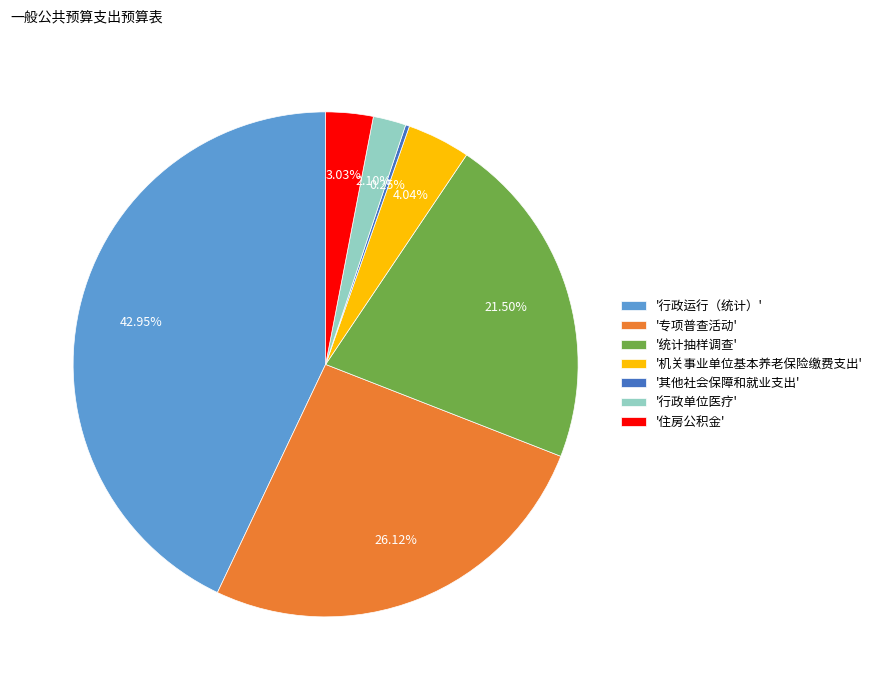

Which has a higher value, '专项普查活动' or '行政单位医疗'?

'专项普查活动'